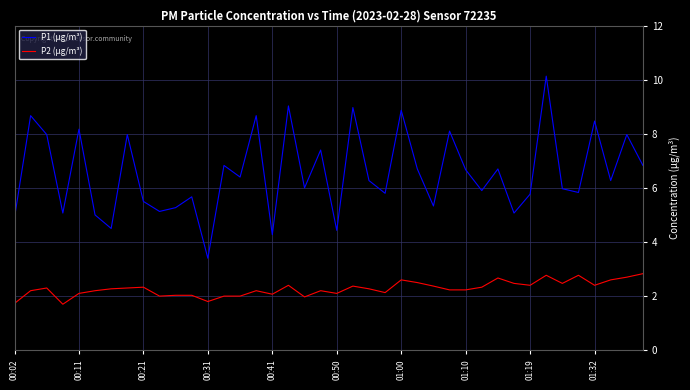

What is the highest value of the P1 (µg/m³) series?

10.1